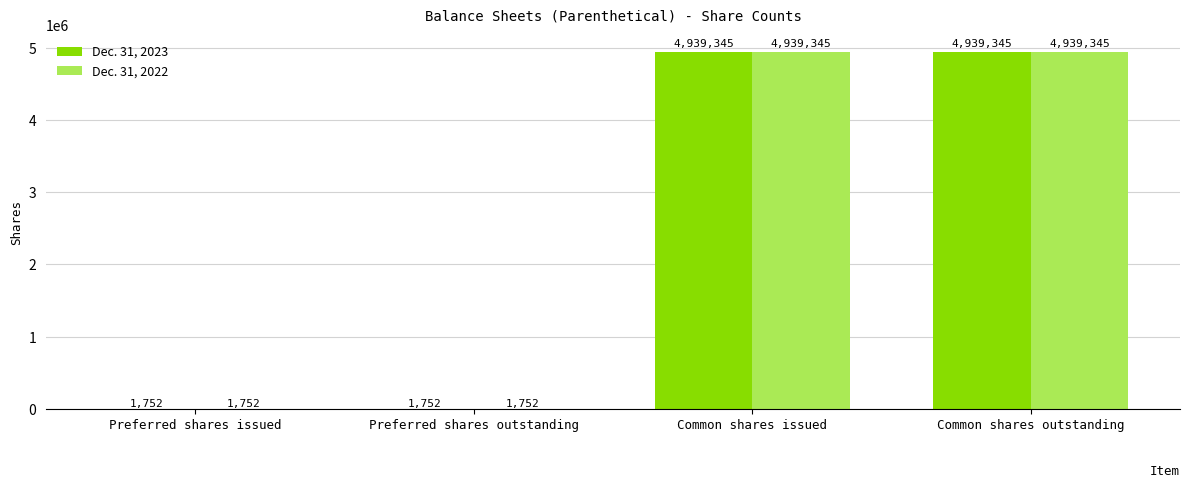

What is the total value across all series at Common shares issued?

9878690